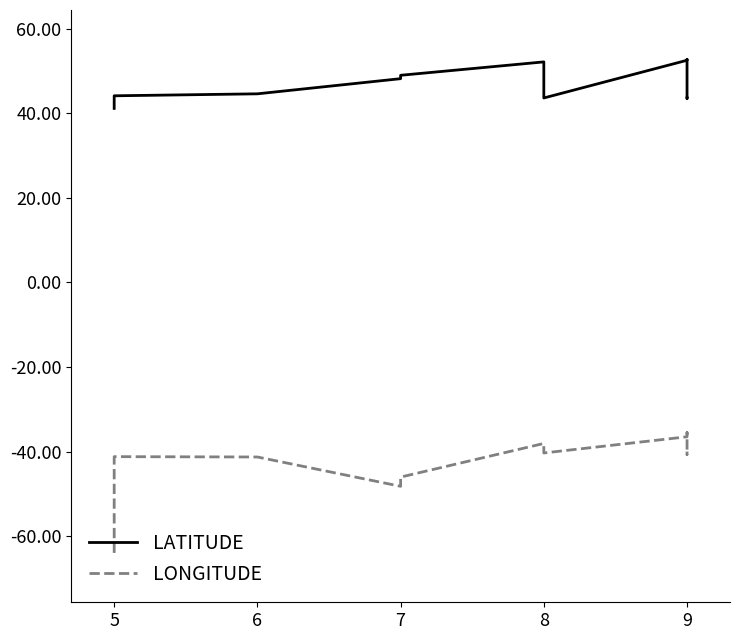

What is the minimum value for LATITUDE?

41.1